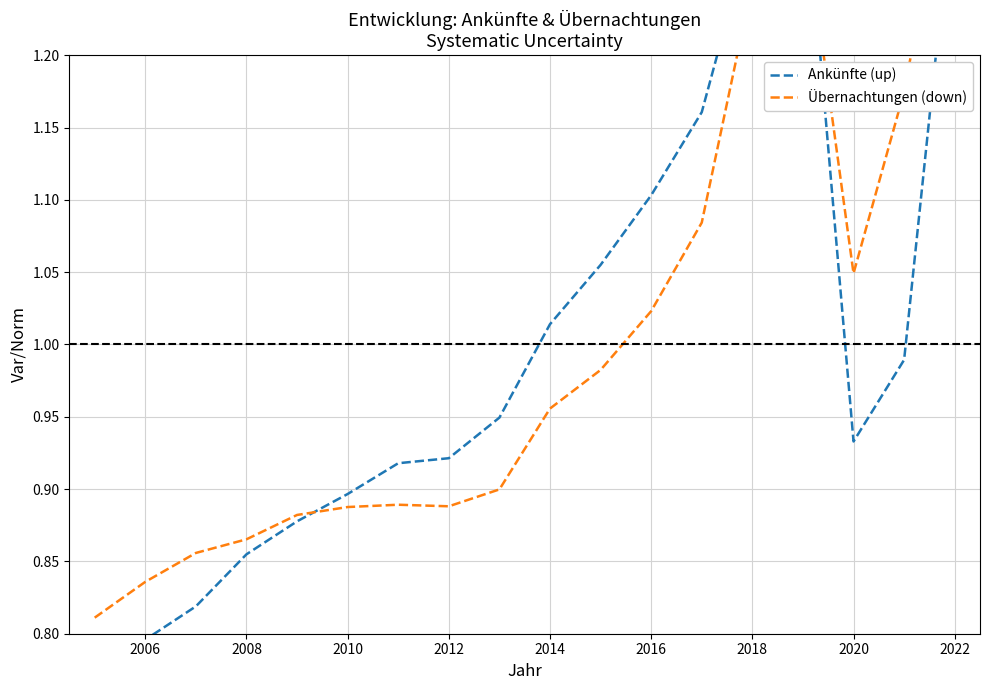

What is the value of the Übernachtungen (down) point at the 2nd from the left?

0.8